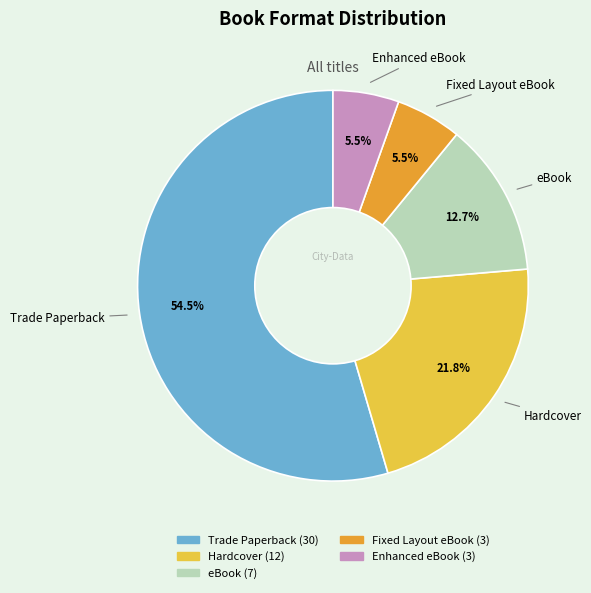

Does Trade Paperback account for over 50% of the chart?

Yes